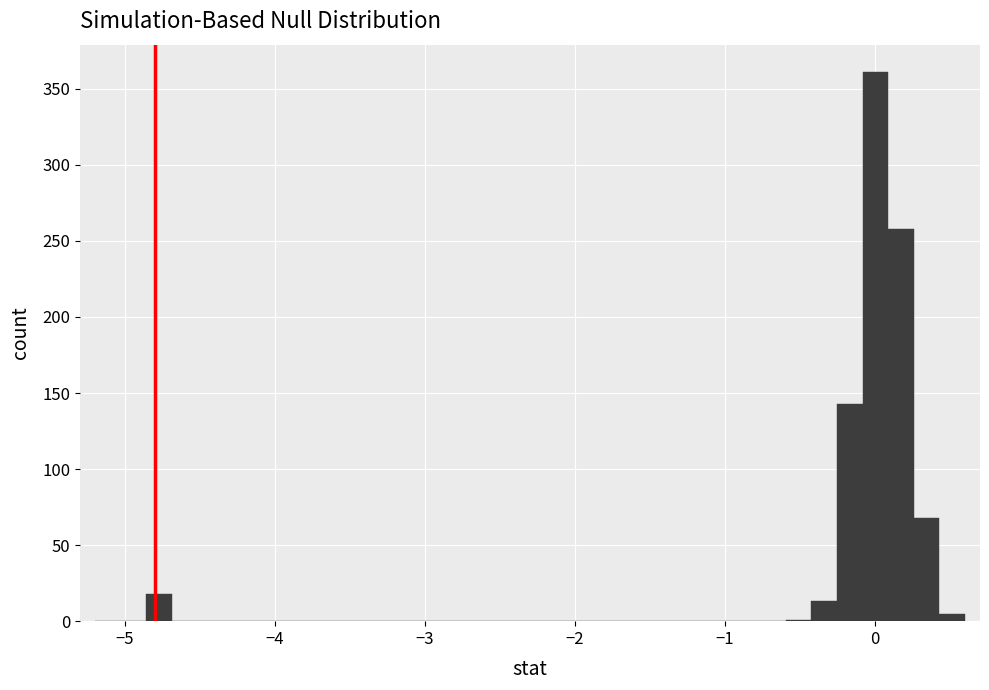

Read against the x-axis, roughly where is the centre of the tallest bar?

0.0